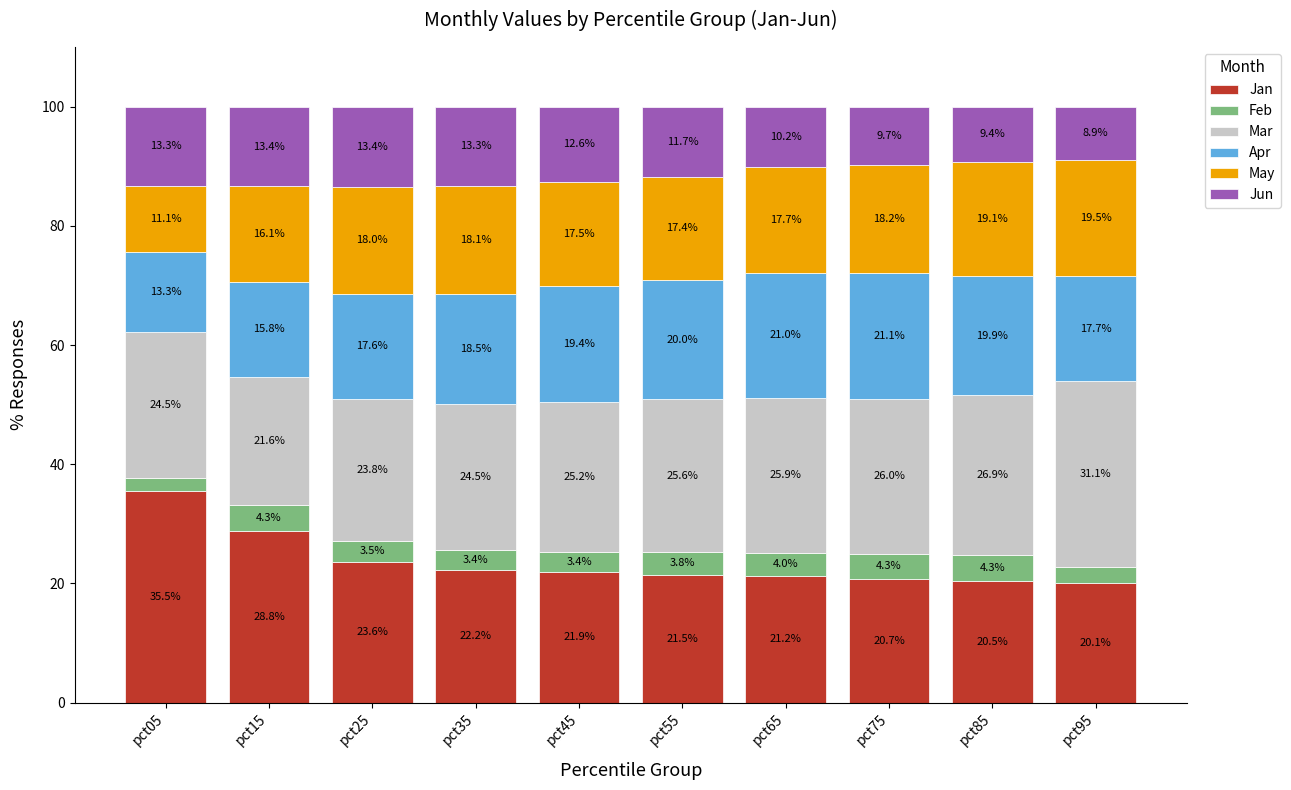

At which label does Jan reach its peak?

pct05